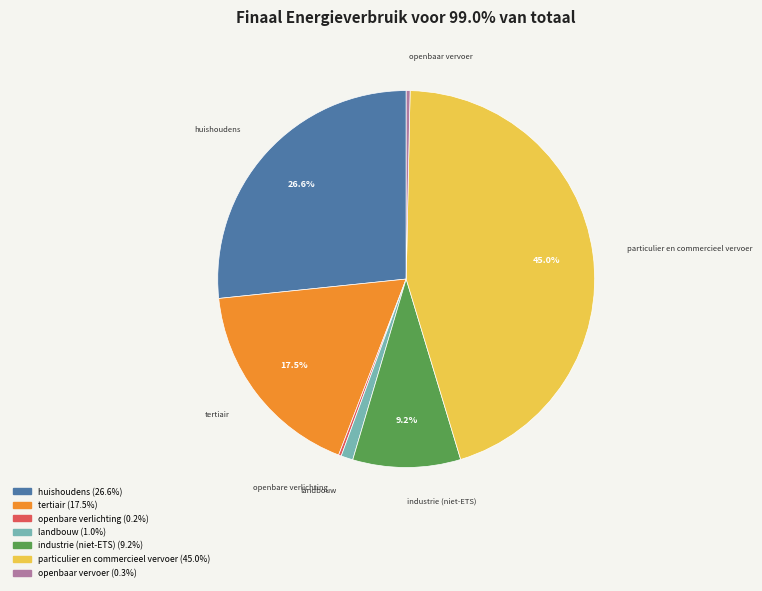

Is there a majority slice in this chart?

No